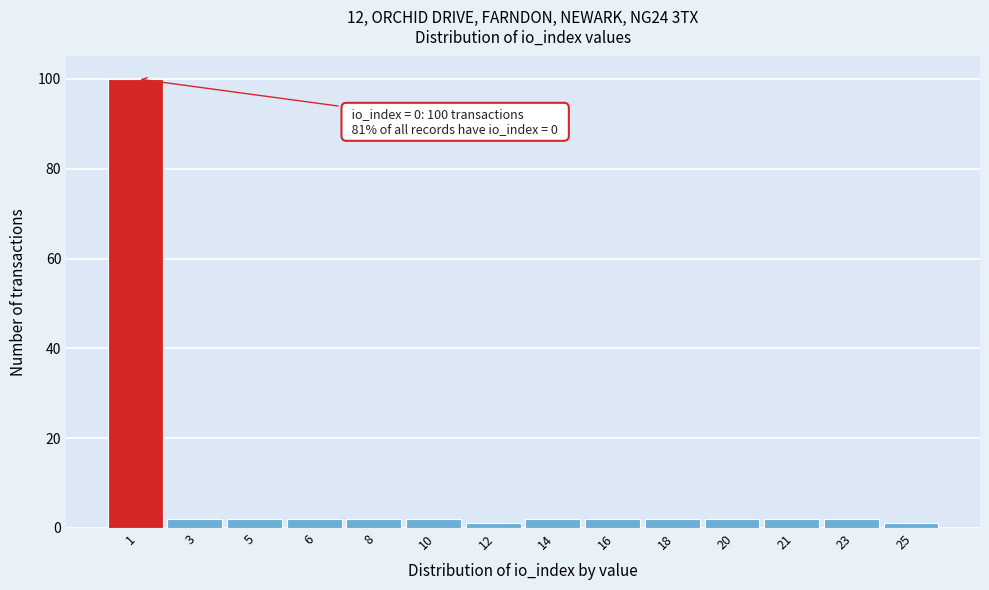

Reading left to right, what are all the values shown in this chart?

1=100	3=2	5=2	6=2	8=2	10=2	12=1	14=2	16=2	18=2	20=2	21=2	23=2	25=1